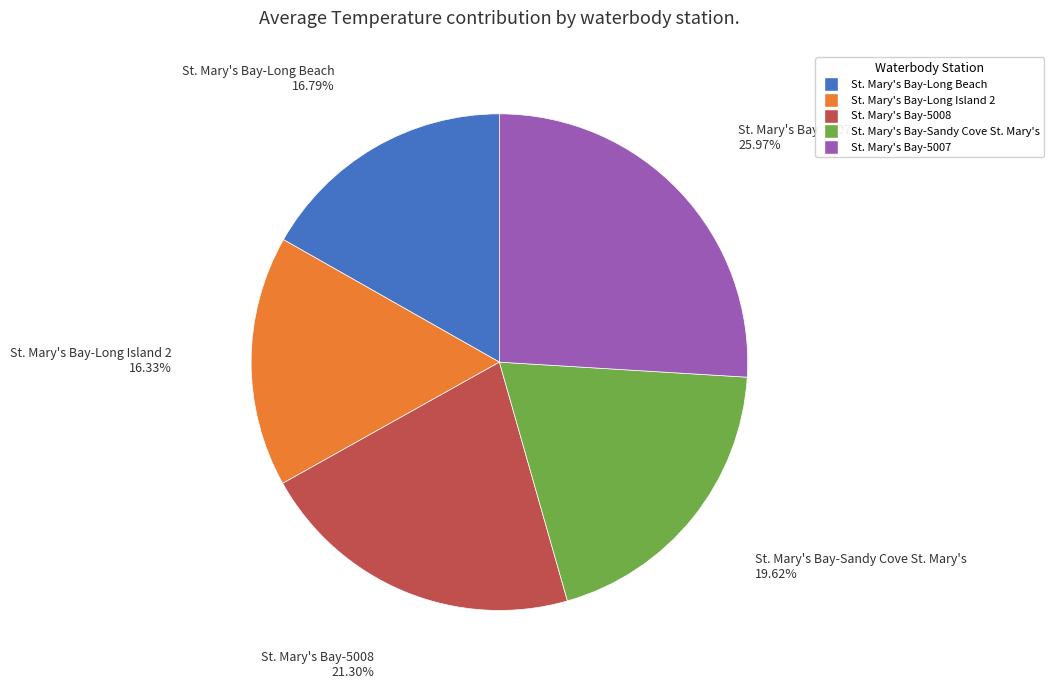

Count the number of slices in the pie.

5